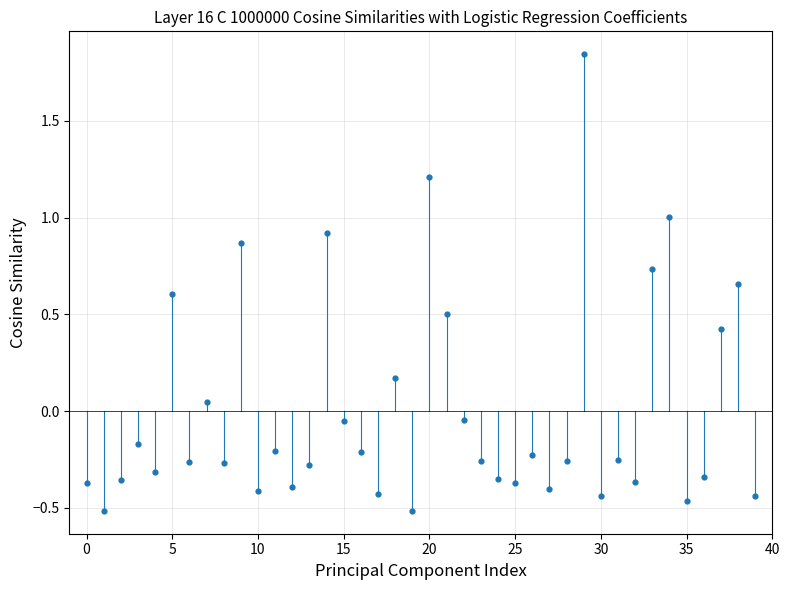

What is the range of Y values (max minus min)?

2.4